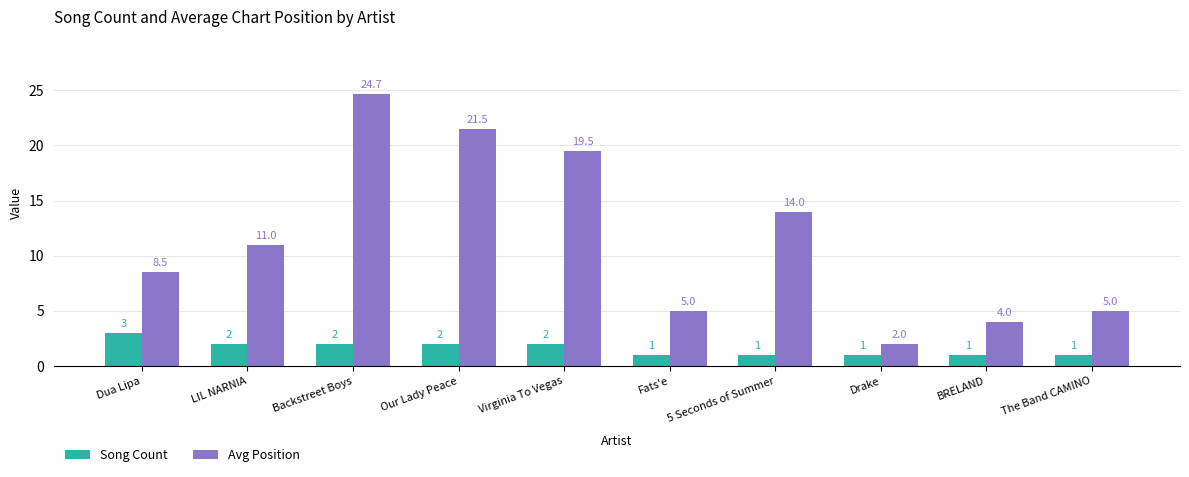

Which series has the largest range (max minus min)?

Avg Position